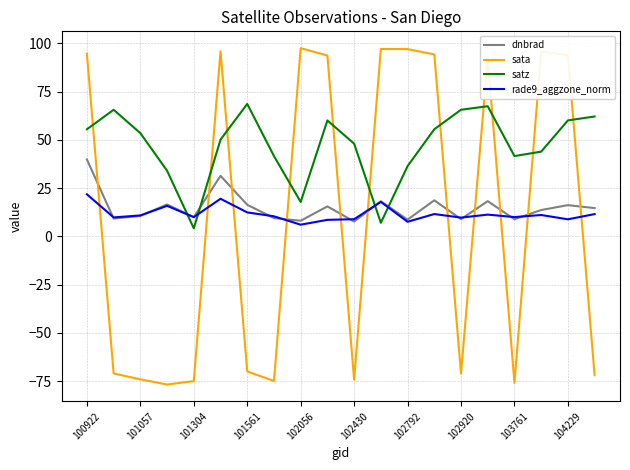

Which series has the largest total across all categories?

satz